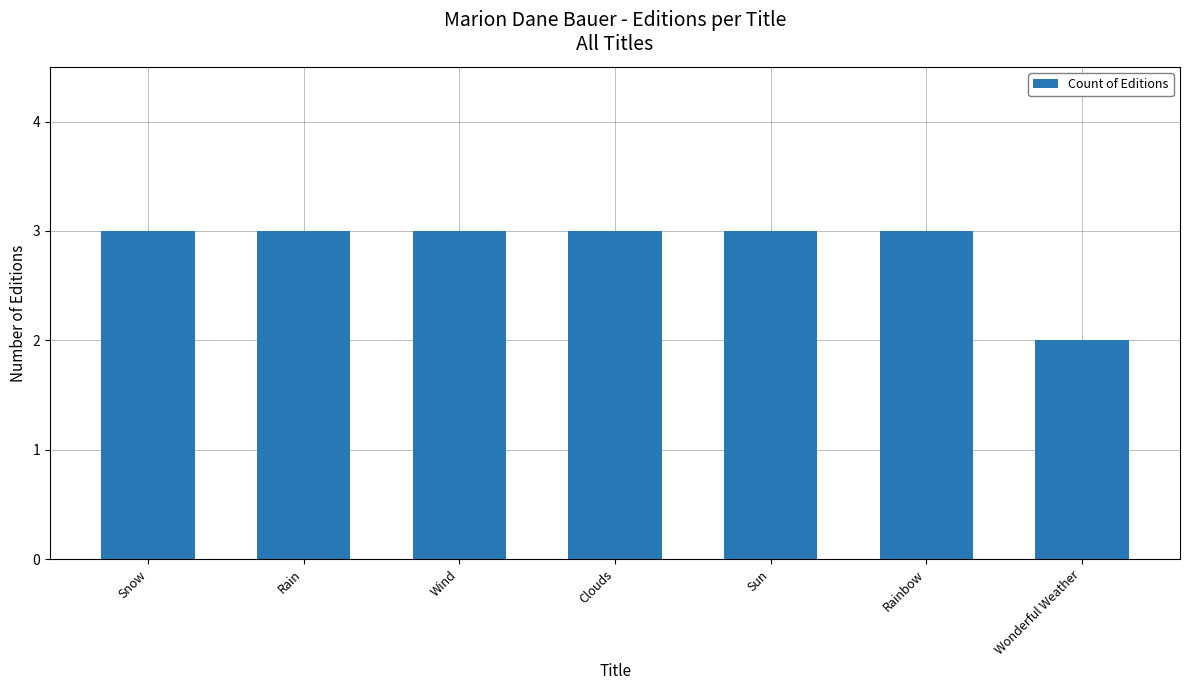

Between Sun and Wonderful Weather, which is larger?

Sun